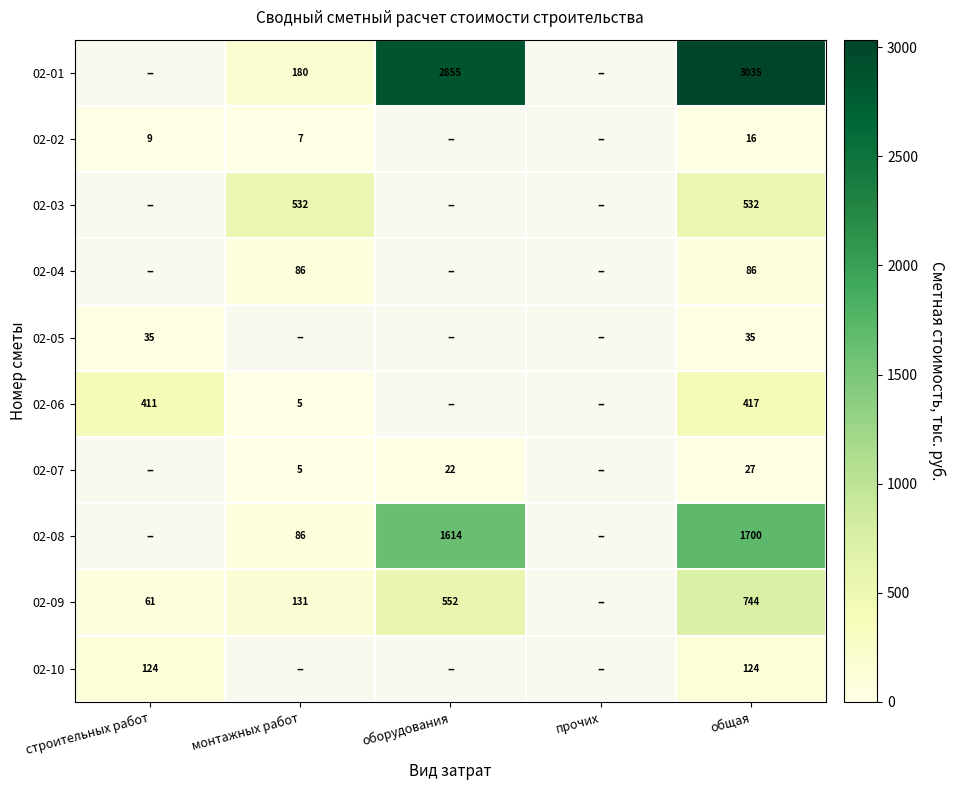

What is the spread (max minus min) of values at общая?

3019